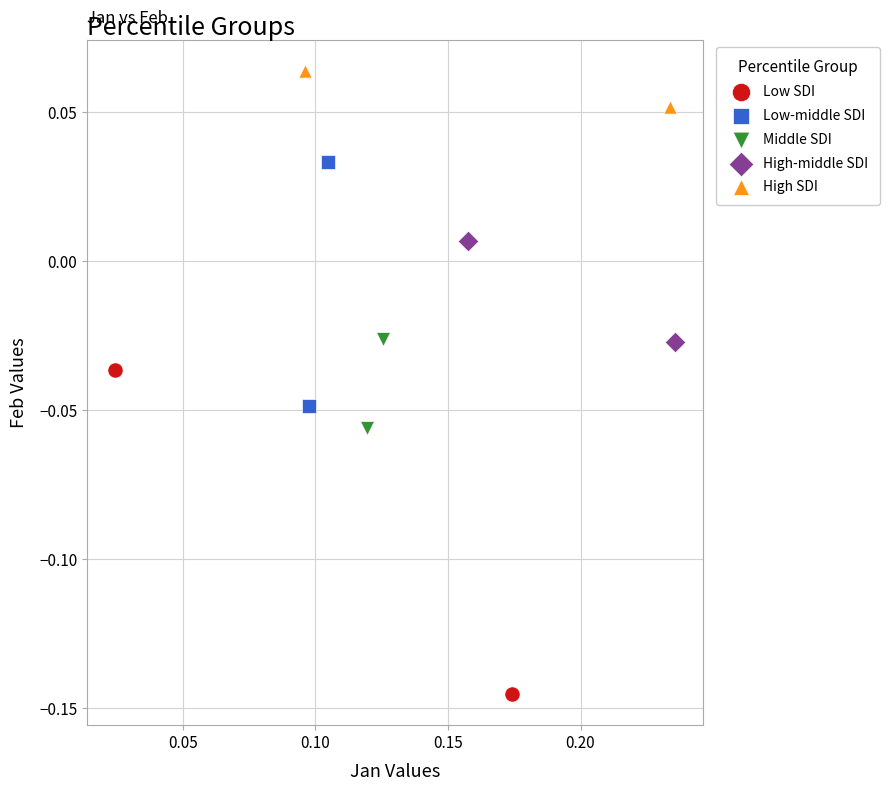

Which series reaches the minimum Y coordinate?

Low SDI